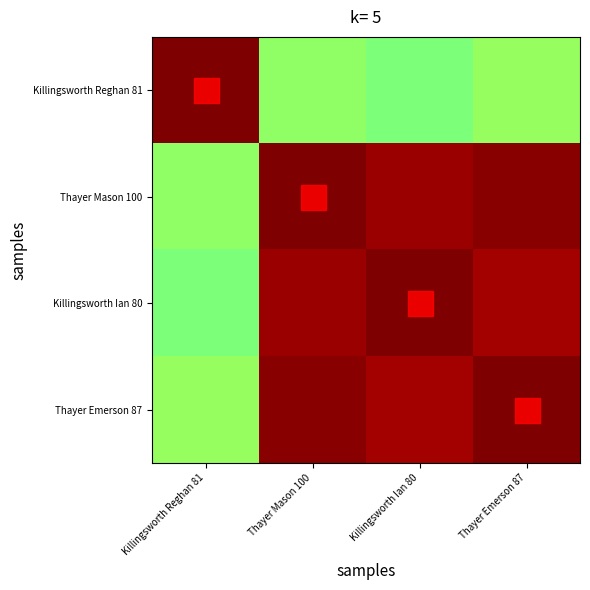

Which has a higher value, Killingsworth Ian 80 or Thayer Mason 100?

Thayer Mason 100